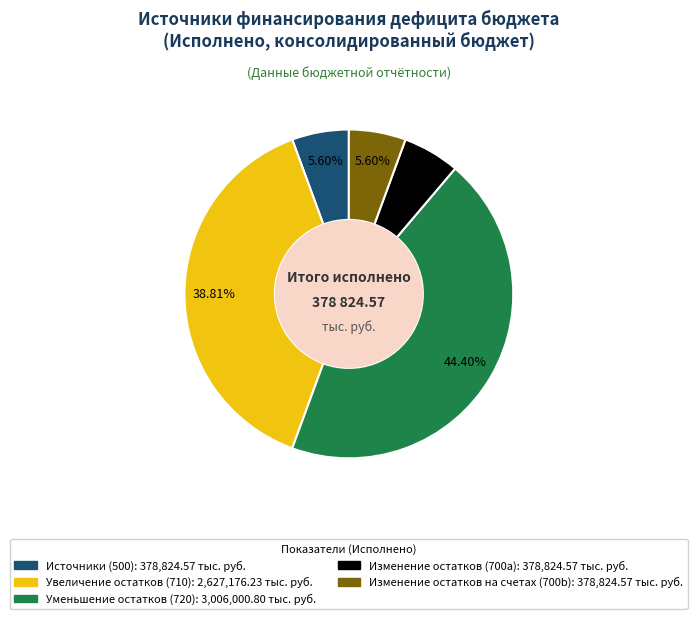

Does any single category account for the majority?

No